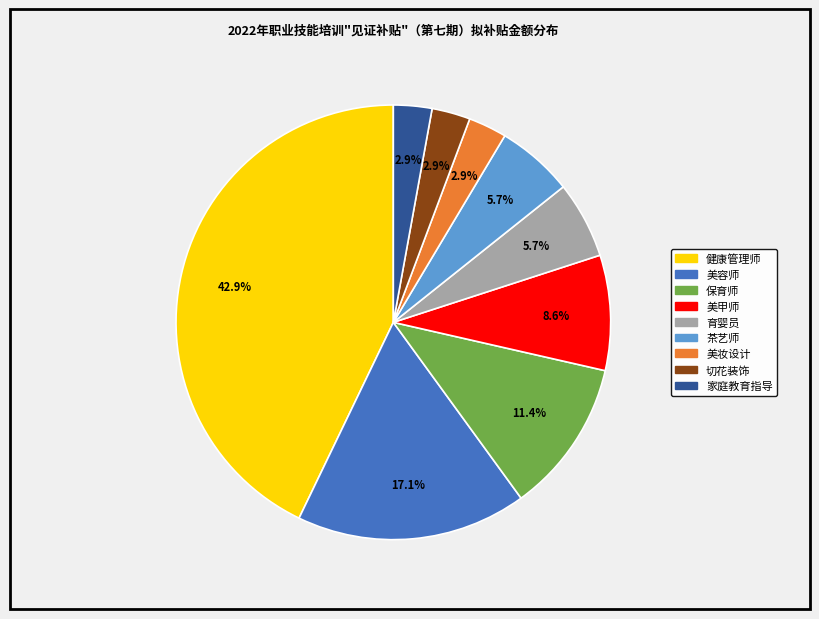

To the nearest percent, what is the difference between the 茶艺师 and 切花装饰 slice percentages?

3%